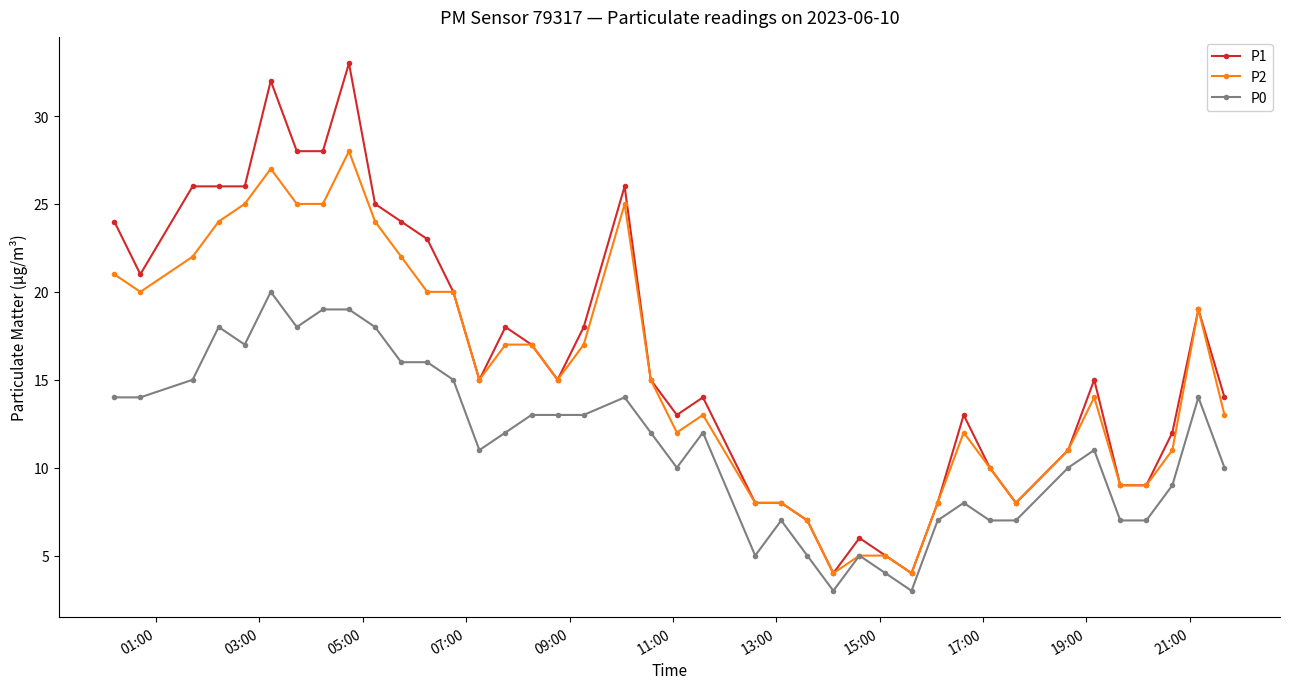

True or false: P0 has more than 1 interior local peaks.

True